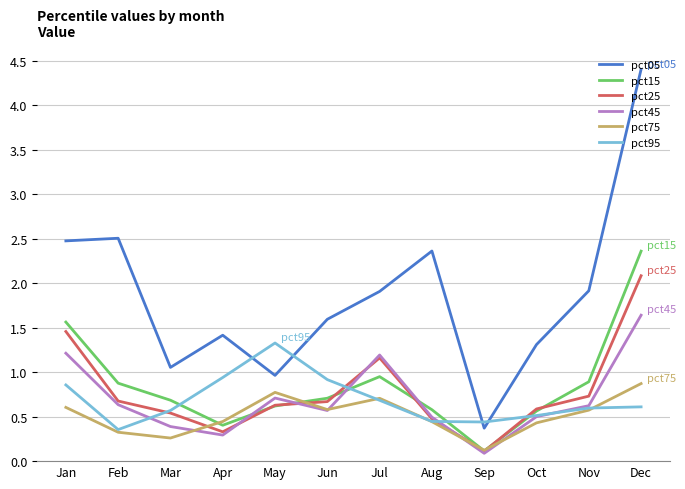

Rank the series by their maximum value, from highest to lowest.

pct05, pct15, pct25, pct45, pct95, pct75